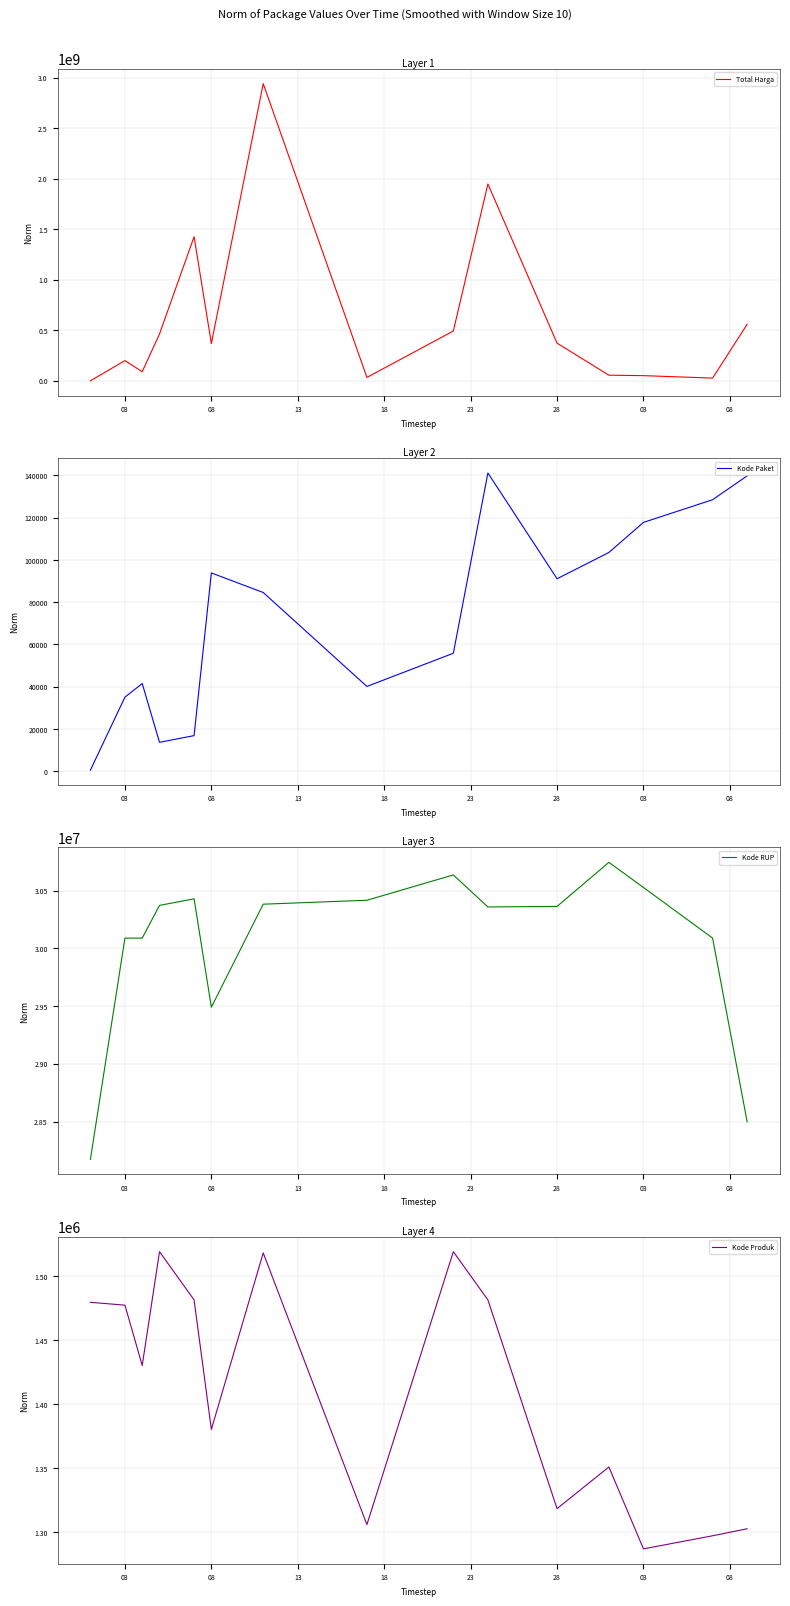

Which series changed the most between 28 and 03?

Total Harga